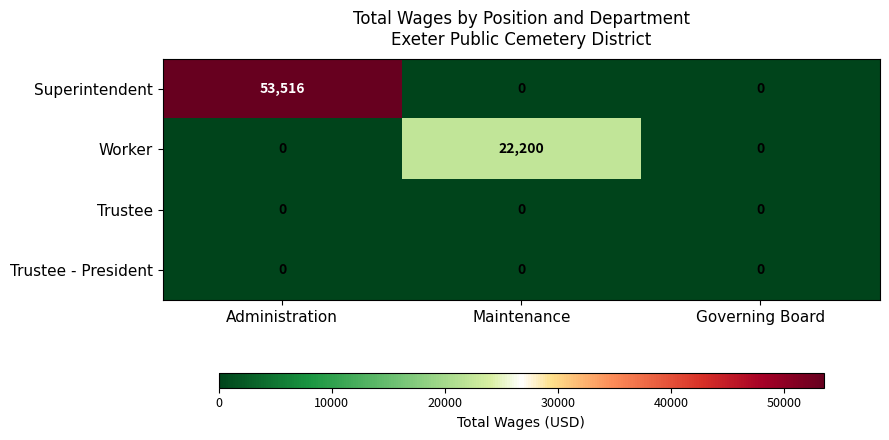

What is the greatest value displayed?

53516